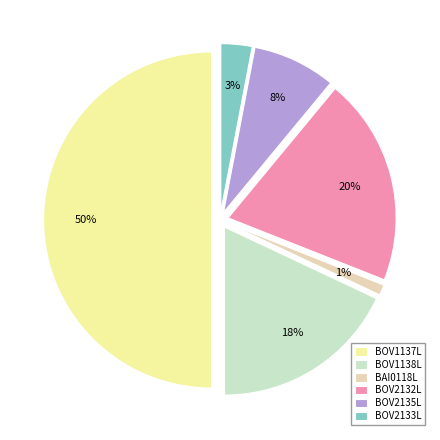

True or false: BOV2132L accounts for 6% of the total.

False